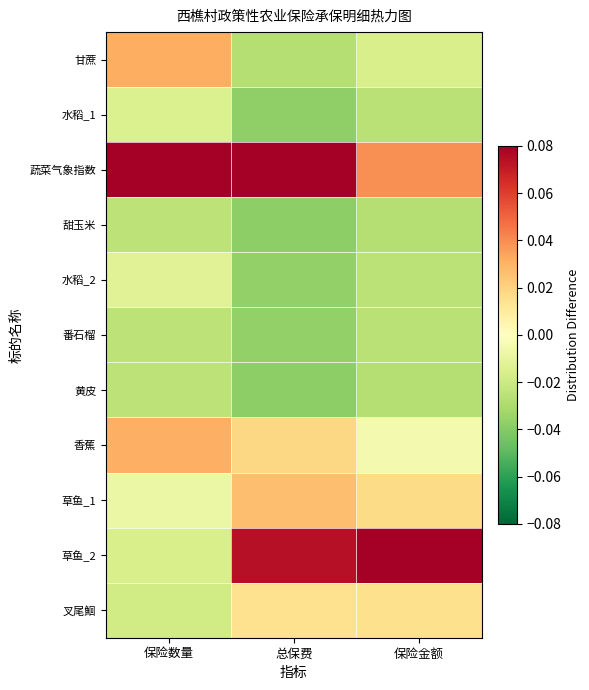

Between 保险数量 and 保险金额, which is larger?

保险数量